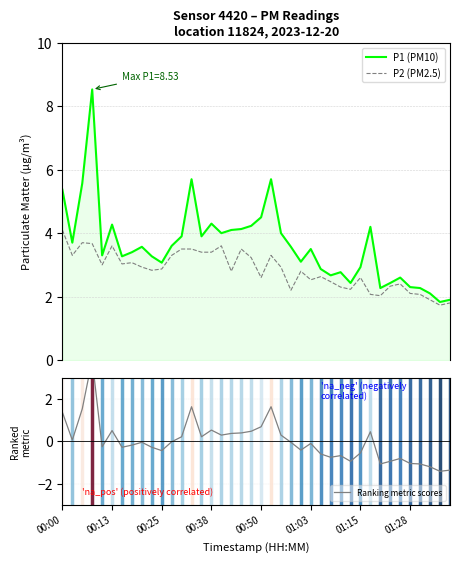

What is the lowest value of the P2 (PM2.5) series?

1.7